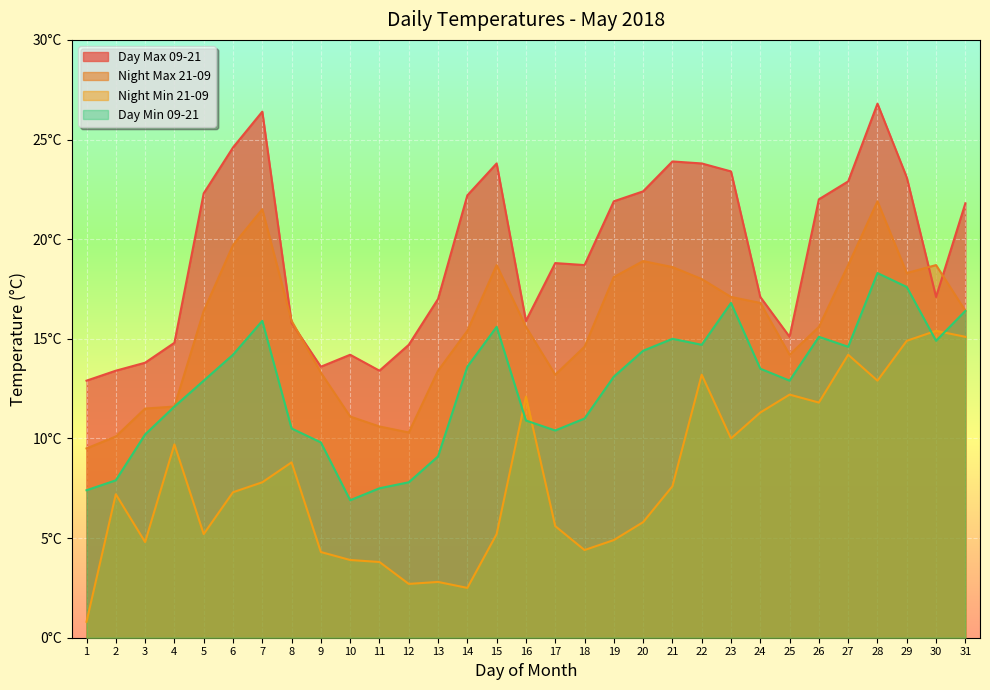

What is the difference between the Night Min 21-09 values at 27 and 6?

6.9